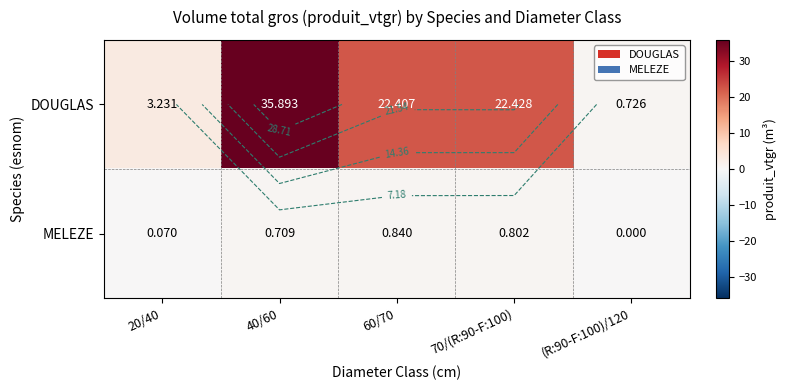

True or false: DOUGLAS has a value of 22.4 at 60/70.

True